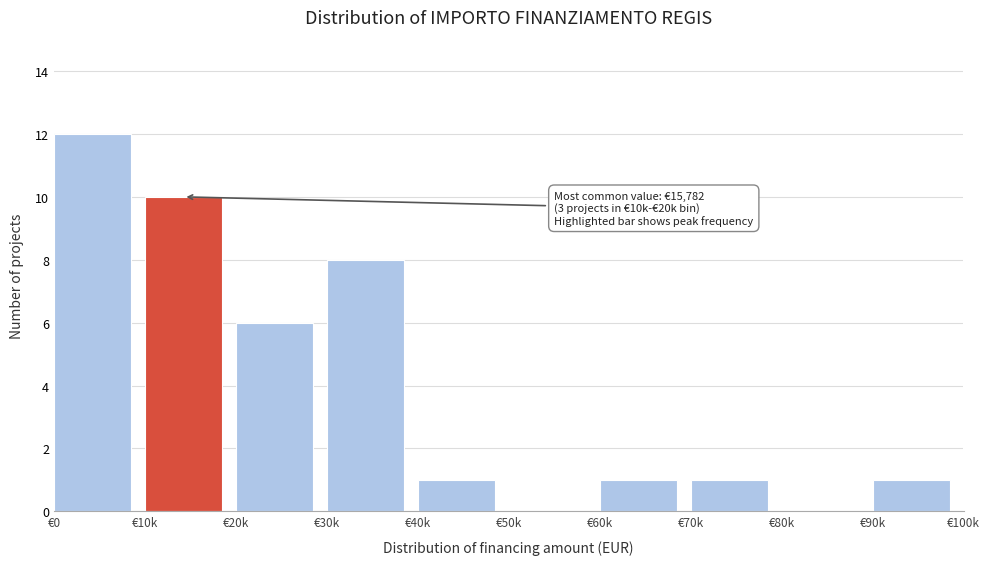

Reading right to left, what are all the values shown in this chart?

€90k=1	€80k=0	€70k=1	€60k=1	€50k=0	€40k=1	€30k=8	€20k=6	€10k=10	€0=12